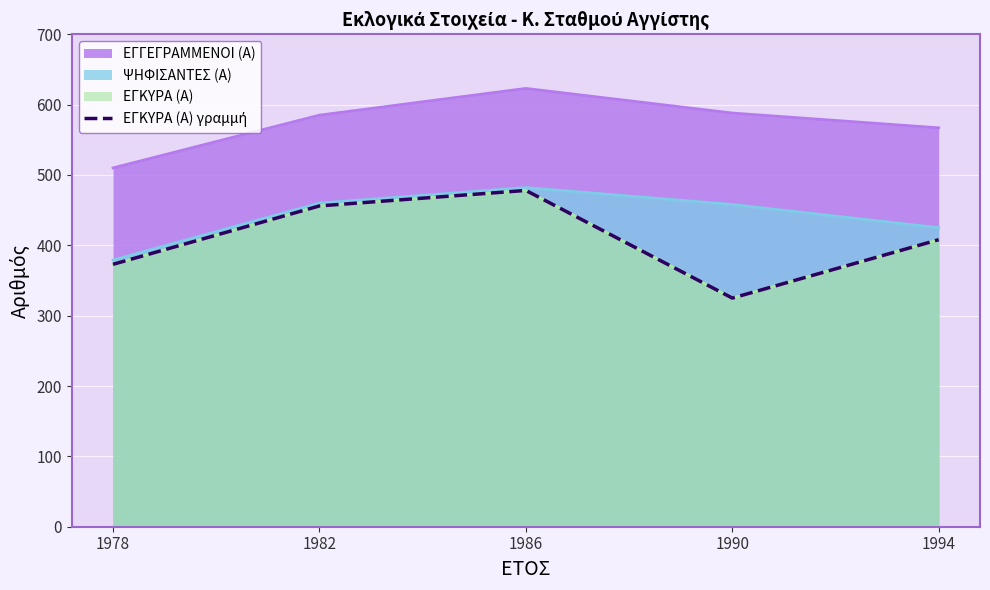

Reading left to right, list all the values displayed in this chart.

373	456	478	325	408